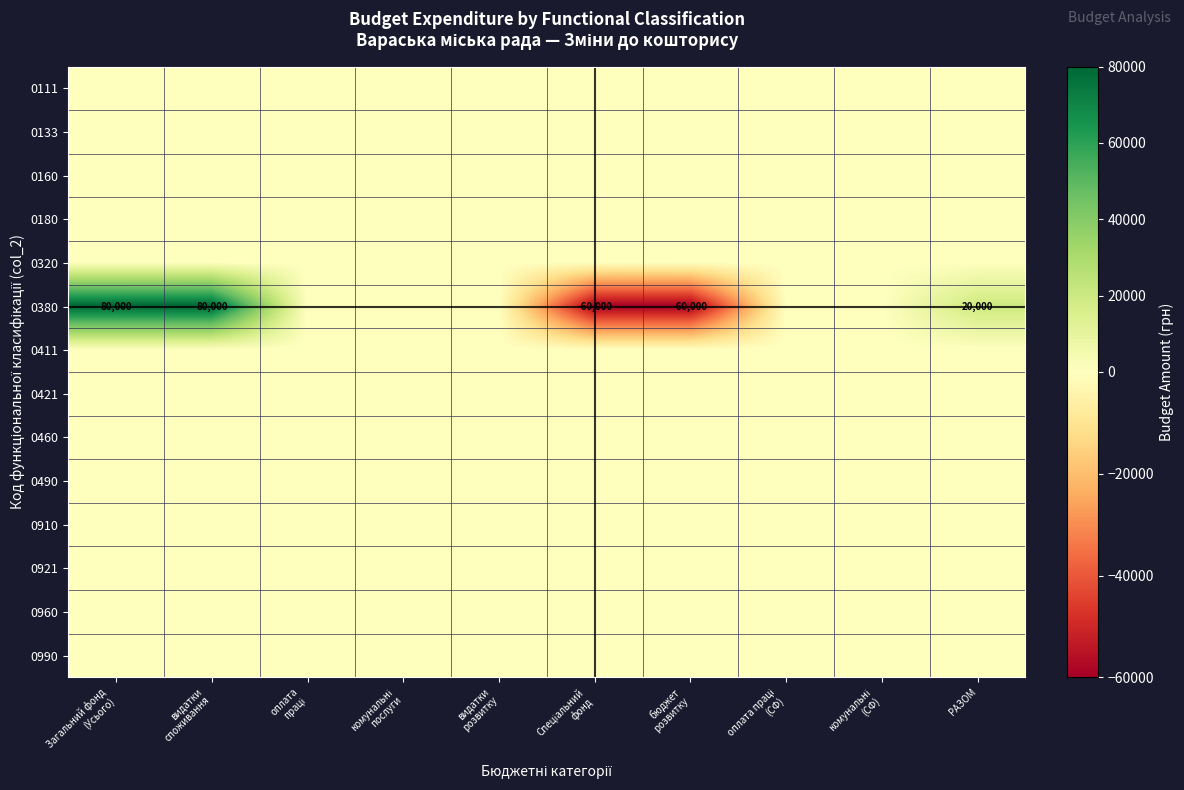

List the labels in order of 0421 value, smallest first.

Загальний фонд (Усього), видатки споживання, оплата праці, комунальні послуги, видатки розвитку, Спеціальний фонд, бюджет розвитку, оплата праці (СФ), комунальні (СФ), РАЗОМ